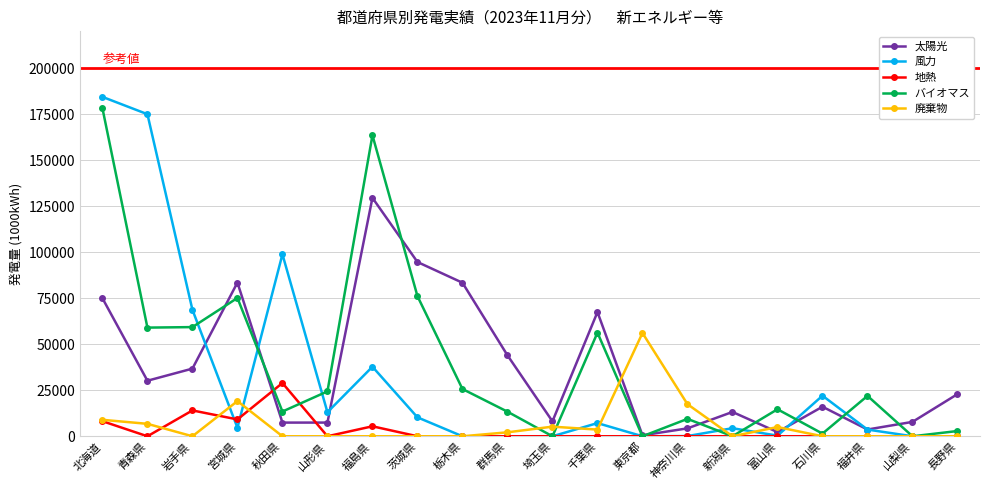

At which label is 地熱 closest to 14466?

岩手県